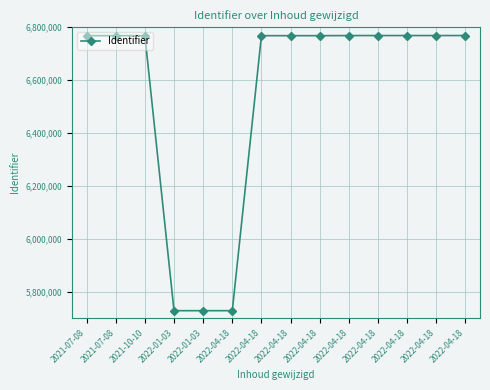

How many data points does each series have?

14